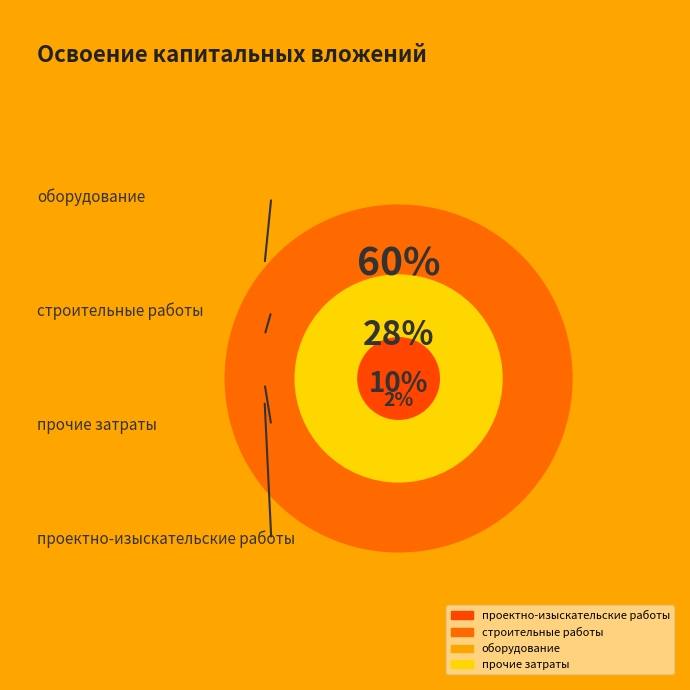

Which category has the smallest portion of the pie?

проектно-изыскательские работы